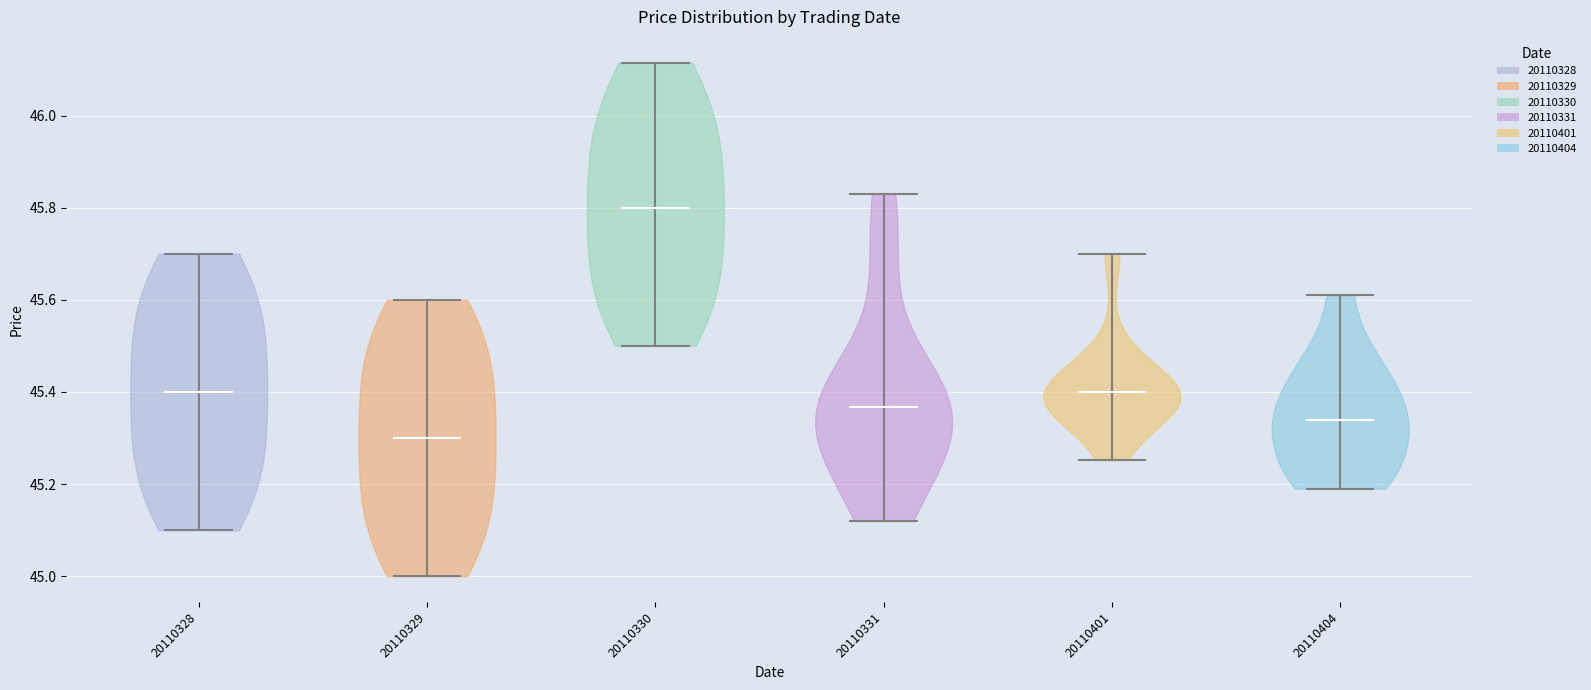

Where does the median line of the violin at x = 20110331 sit on the y-axis? The values are not printed on the chart, so give them approximately, as read against the axis.

45.36